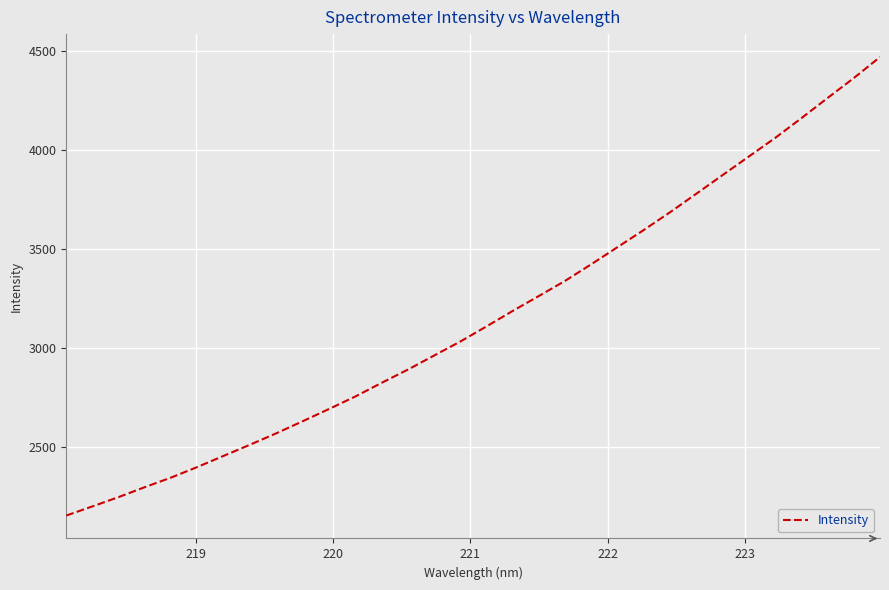

How many values exceed 3108?

16